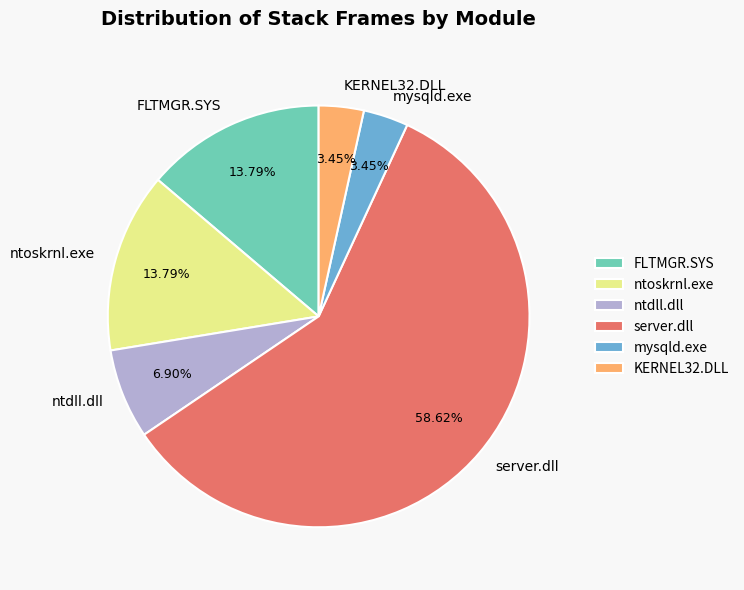

To the nearest percent, what is the average slice percentage?

17%